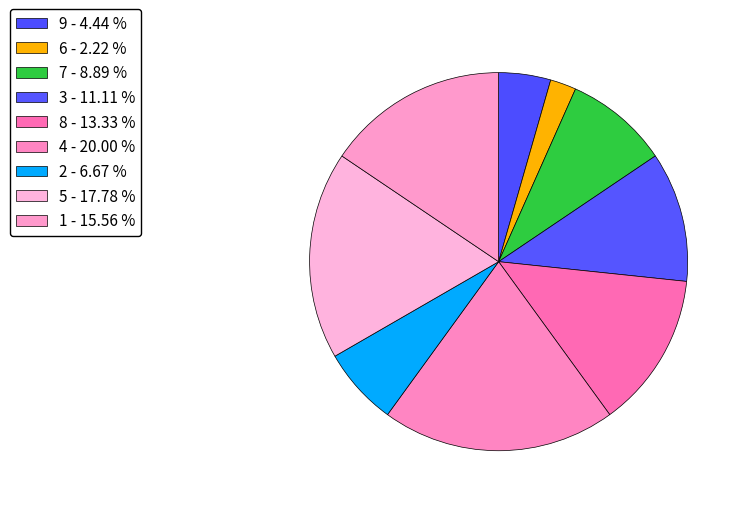

To the nearest percent, what is the difference between the 4 and 2 slice percentages?

13%